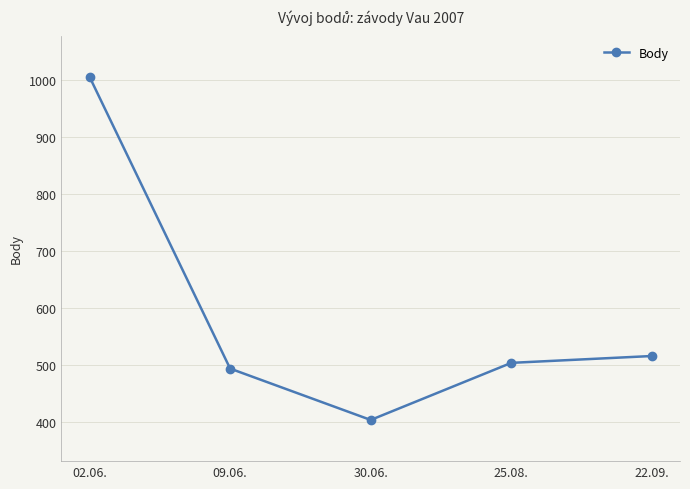

True or false: there are more than 1 points higher than both neighbors.

False